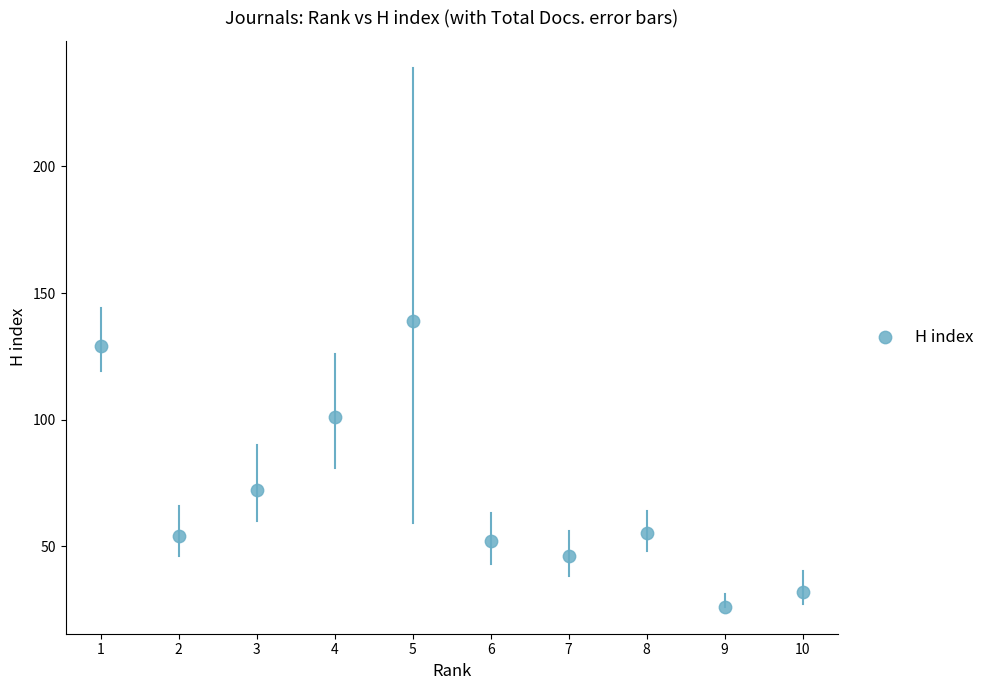

What is the range of Y values (max minus min)?

113